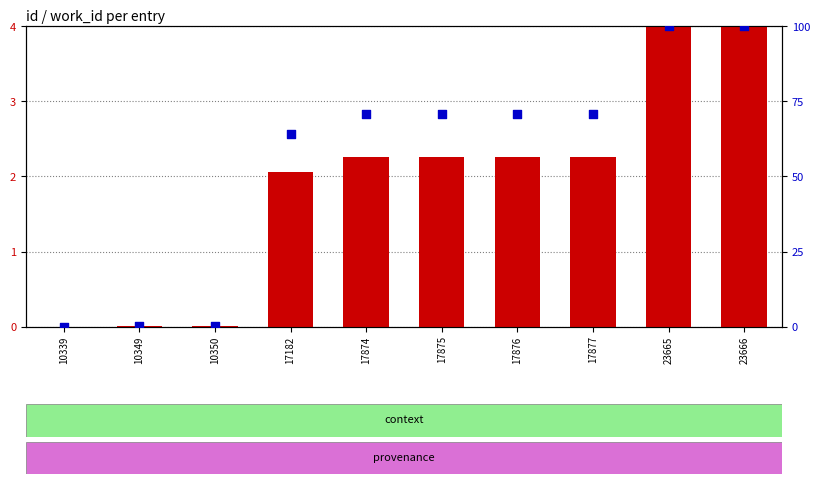

What are all the series names shown in the legend?

transformed count, percentile rank within the sample